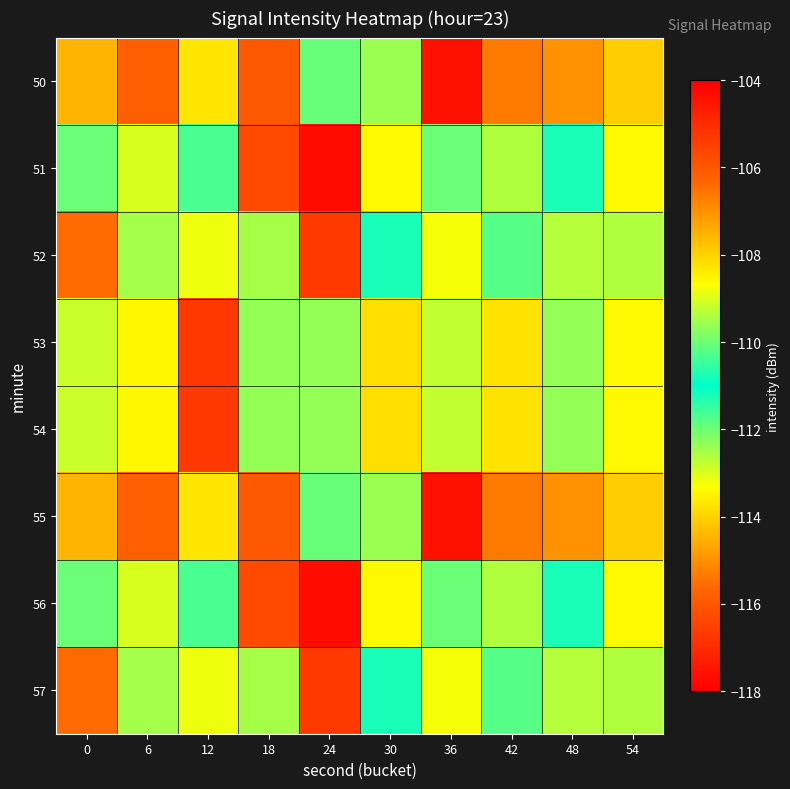

Between 42 and 30, which is larger?

42